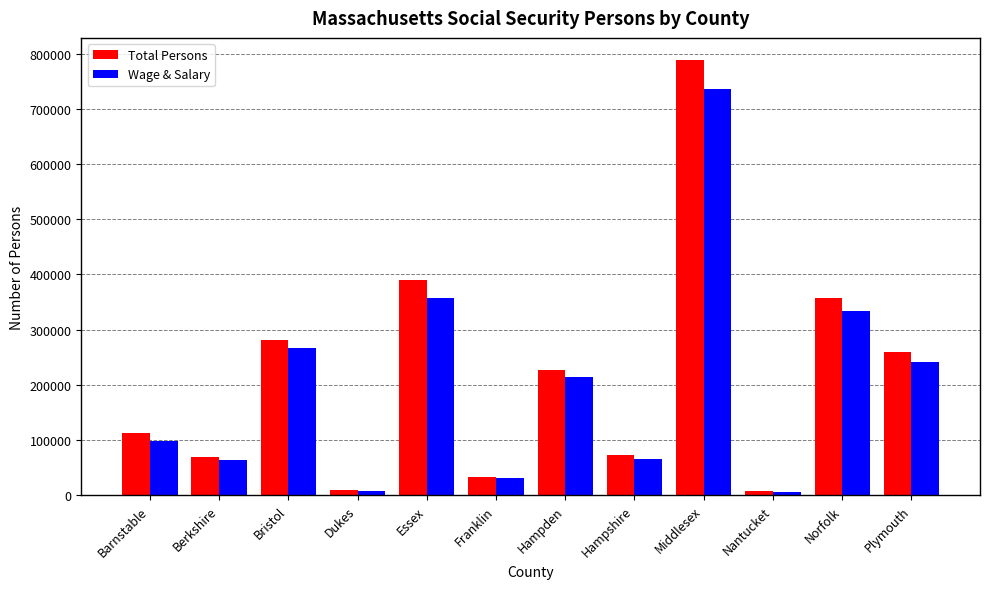

The value of Total Persons at Plymouth is 259325. True or false?

True